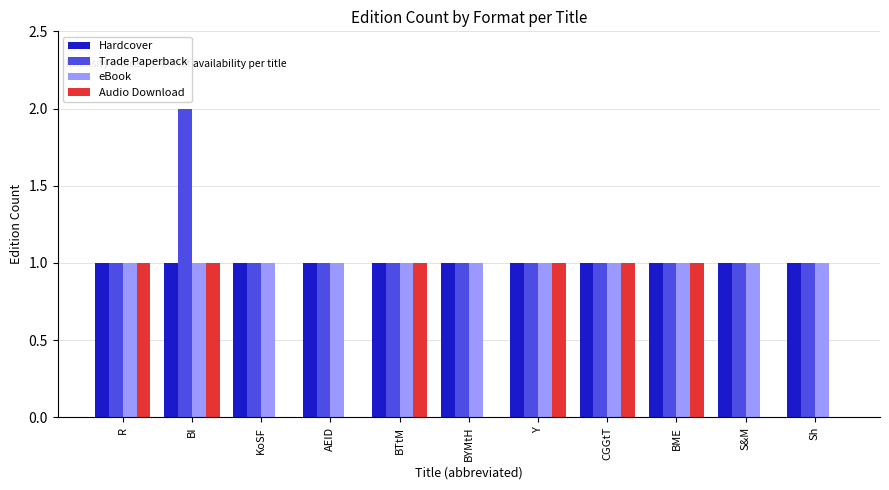

The Audio Download series shows 0 at S&M. True or false?

True